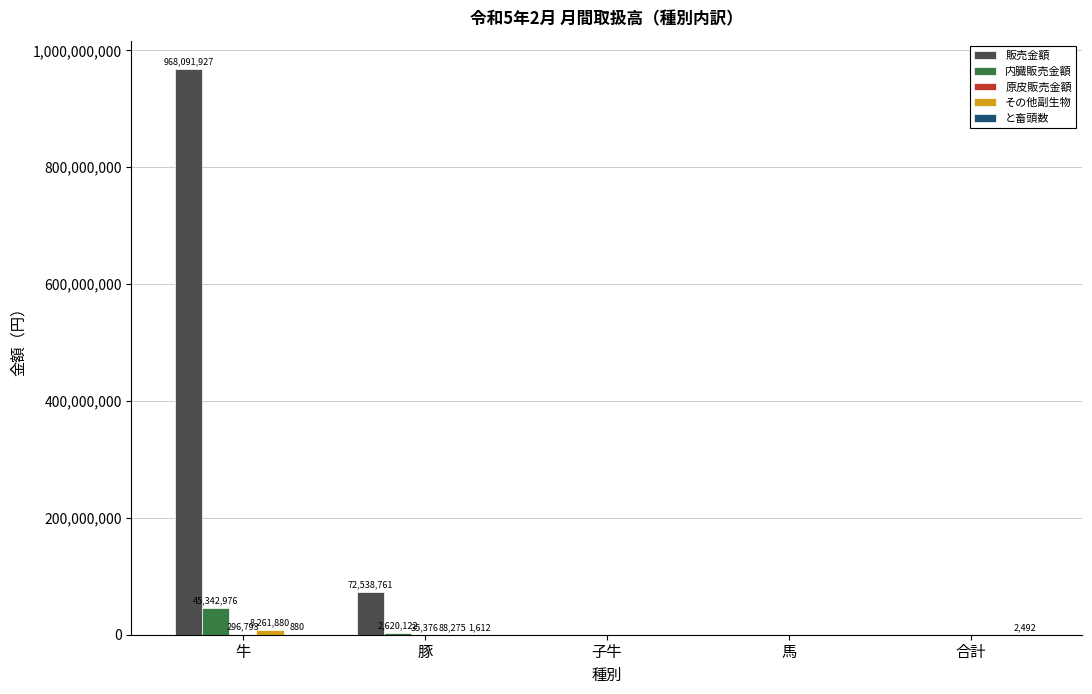

What is the sum of all 販売金額 values?

1040630688